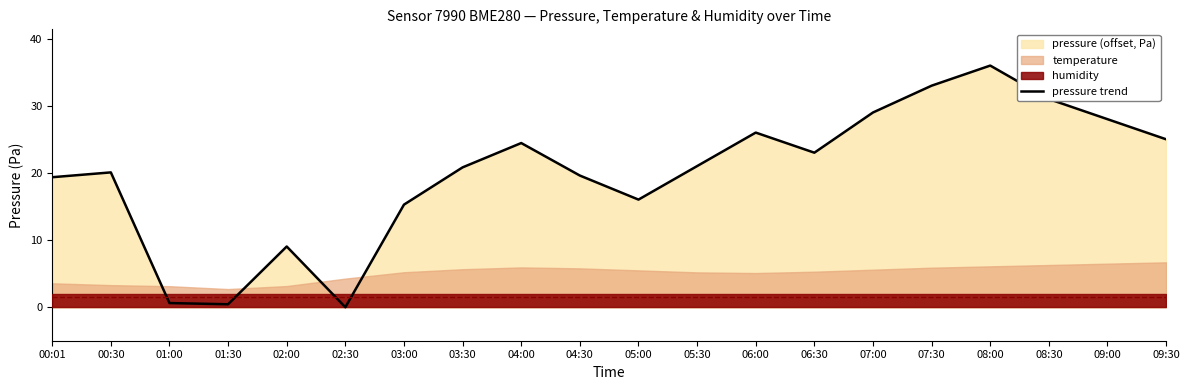

How many lines are shown in the chart?

1